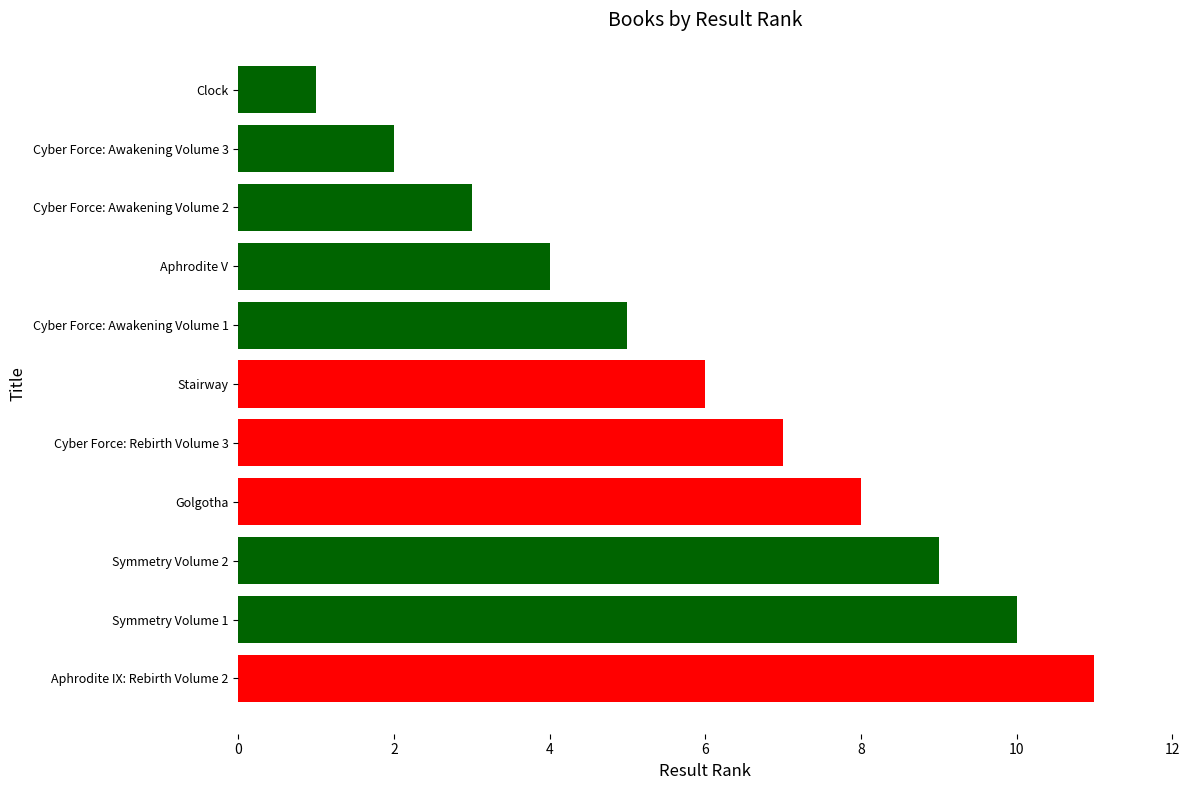

The value at Cyber Force: Awakening Volume 3 is 2. True or false?

True